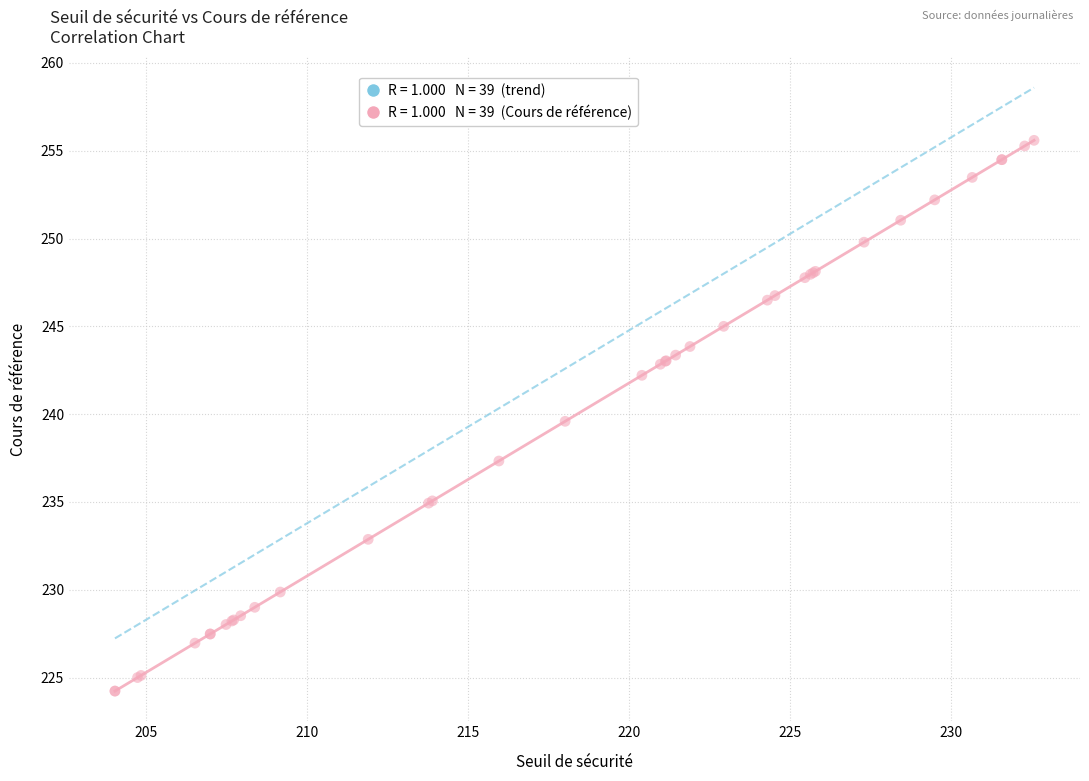

What Y value in the scatter plot is closest to 239?

239.6